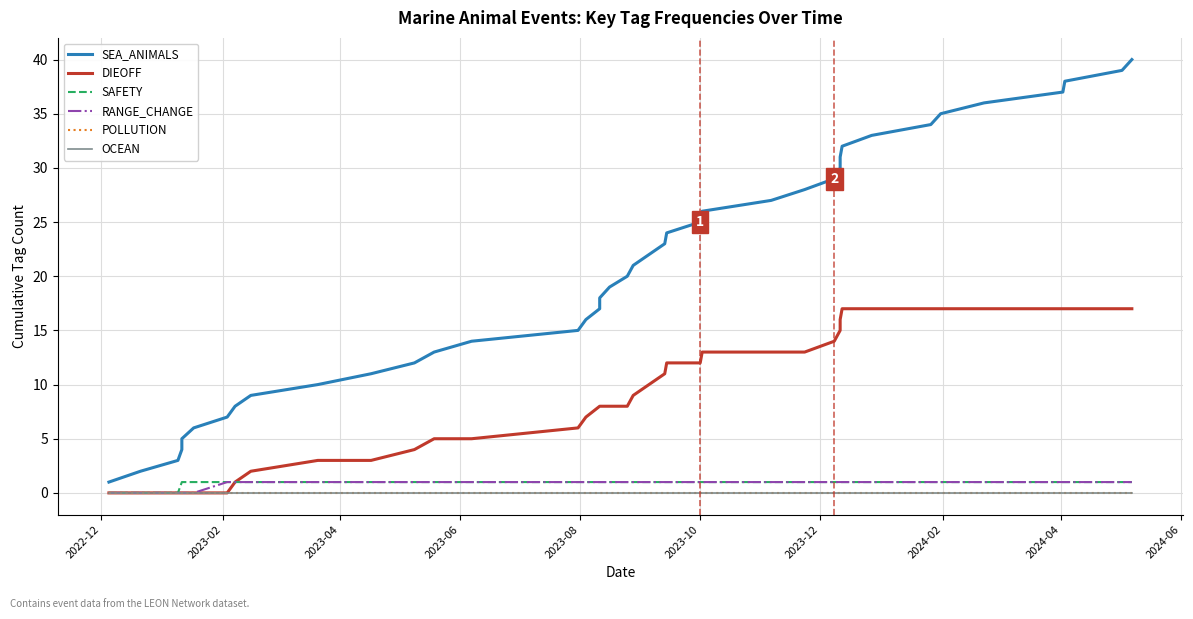

What are all the series names shown in the legend?

SEA_ANIMALS, DIEOFF, SAFETY, RANGE_CHANGE, POLLUTION, OCEAN